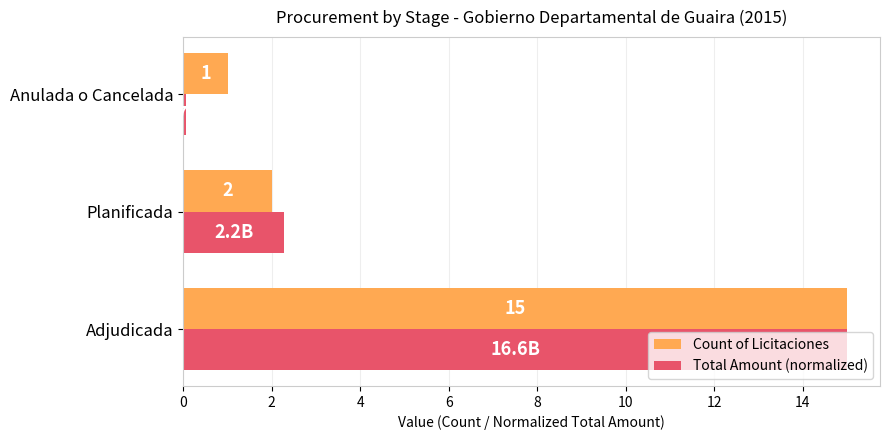

Rank the categories by Total Amount (normalized) value from highest to lowest.

Adjudicada, Planificada, Anulada o Cancelada